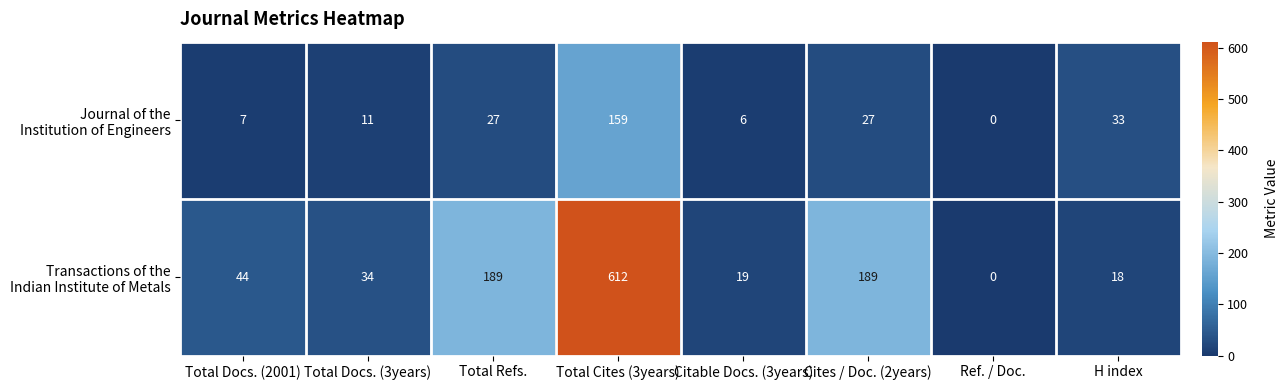

Which category has the lowest value across all series?

Ref. / Doc.